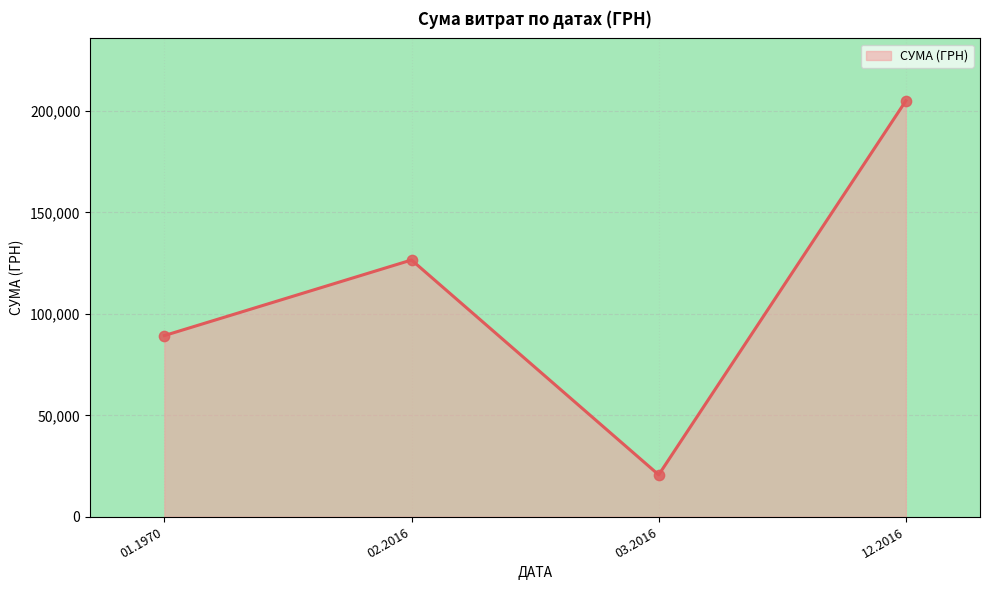

Between 02.2016 and 12.2016, which is larger?

12.2016